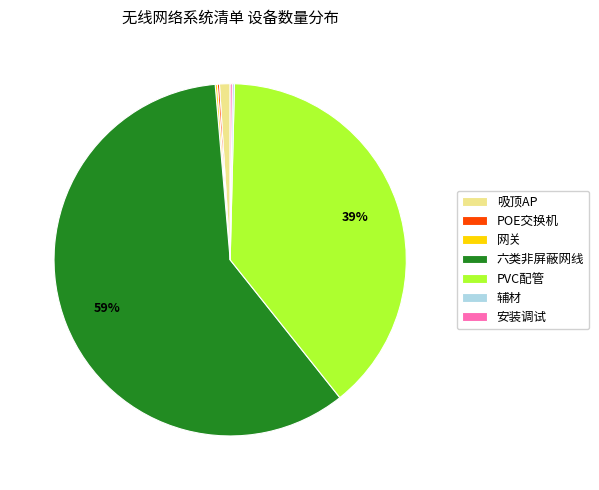

True or false: 吸顶AP accounts for 1% of the total.

True